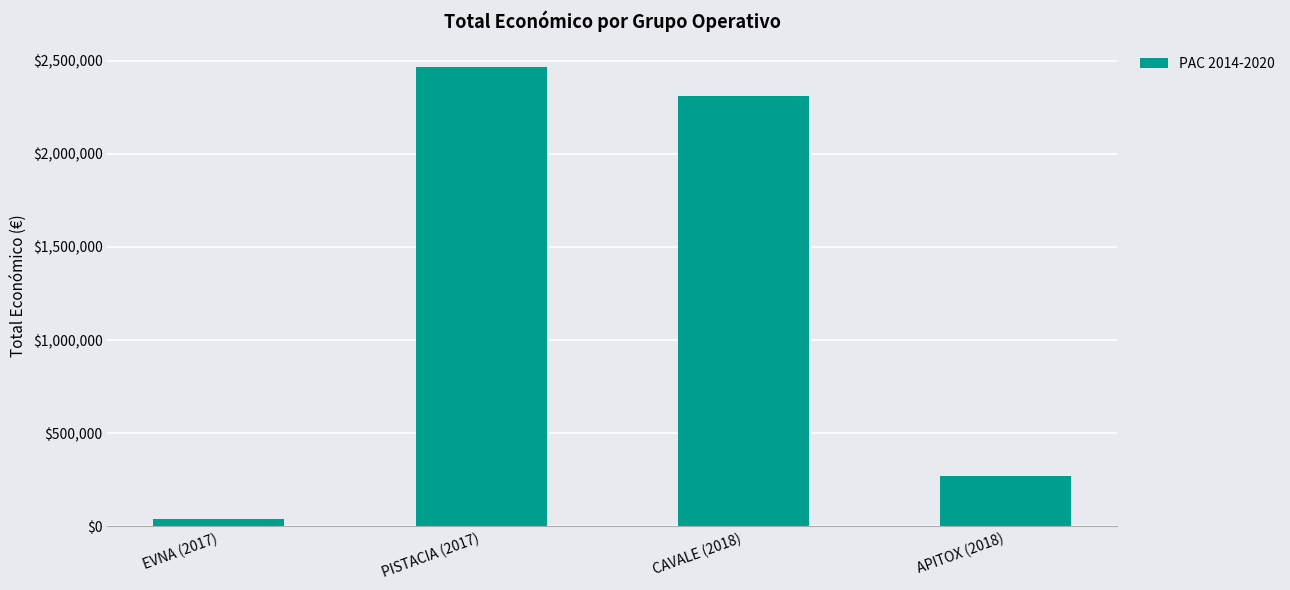

What is the value of the 1st bar from the left?

42072